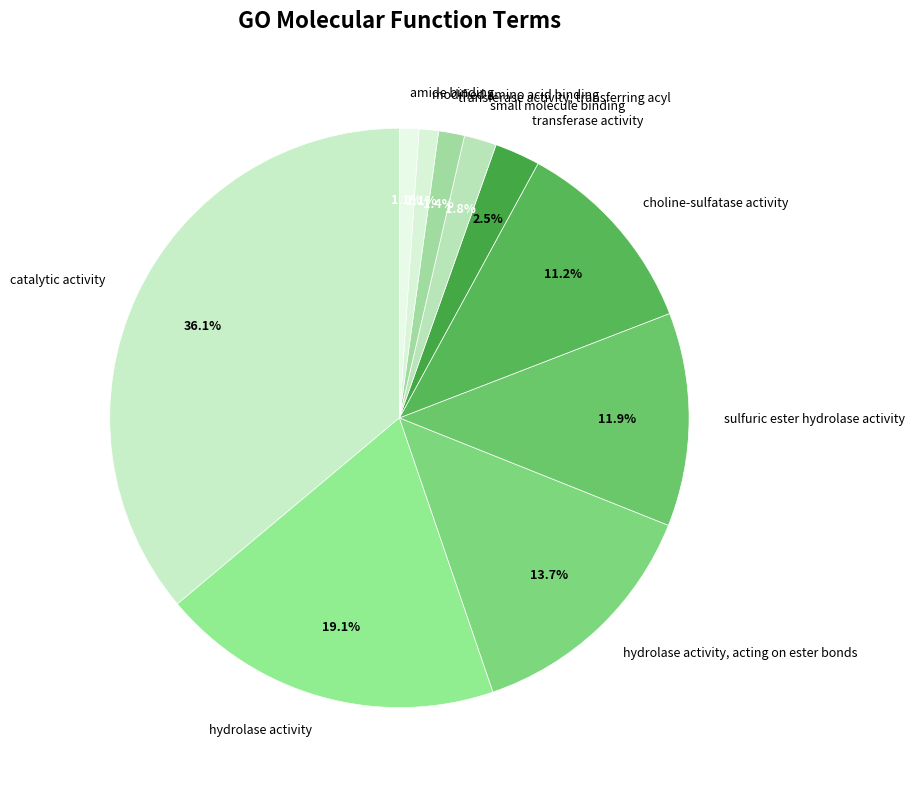

How many segments does this pie chart have?

10